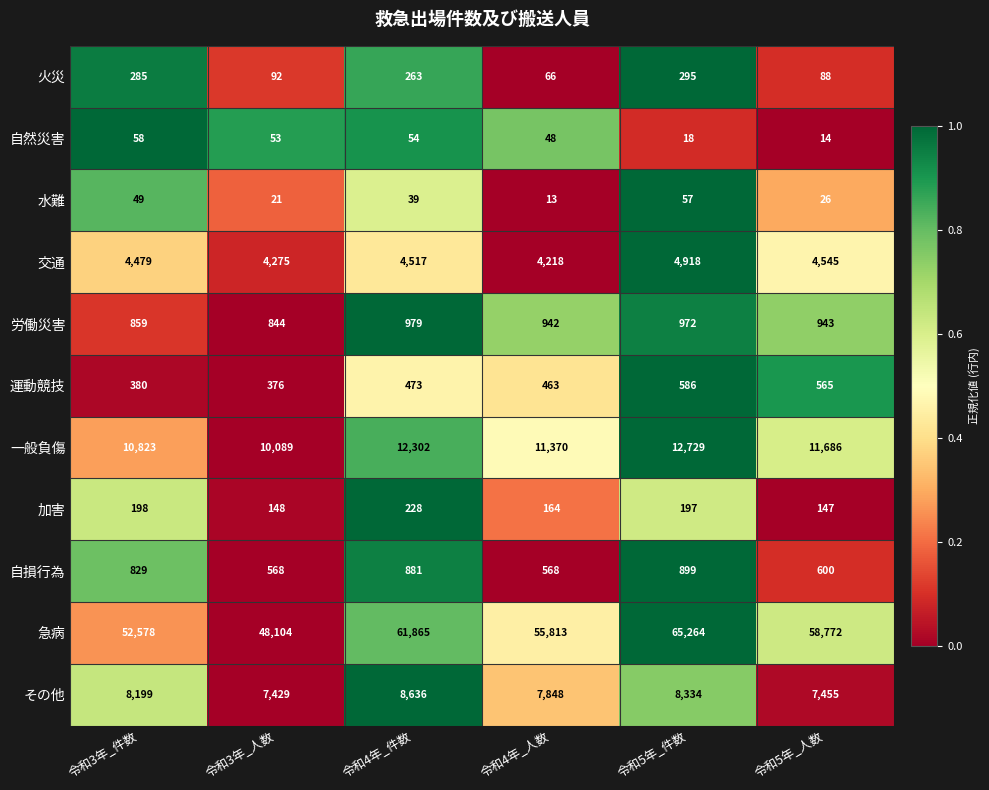

Count the number of data series in this chart.

11